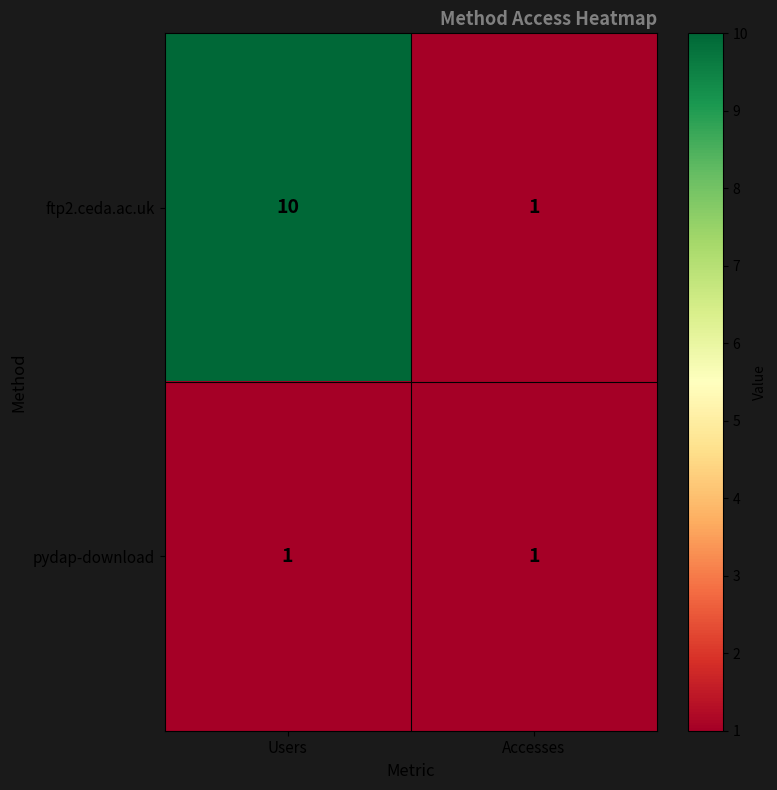

The value of pydap-download at Users is 2. True or false?

False